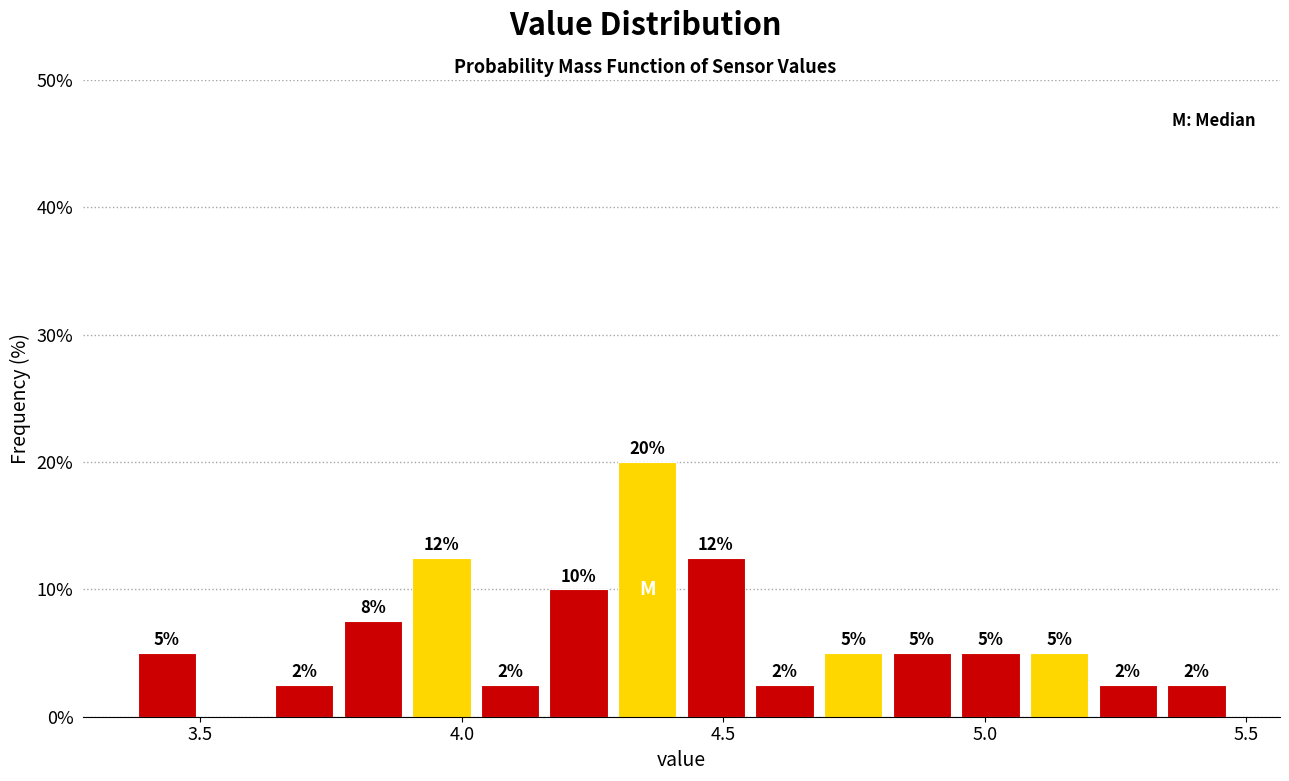

Read against the x-axis, roughly where is the centre of the tallest bar?

4.35